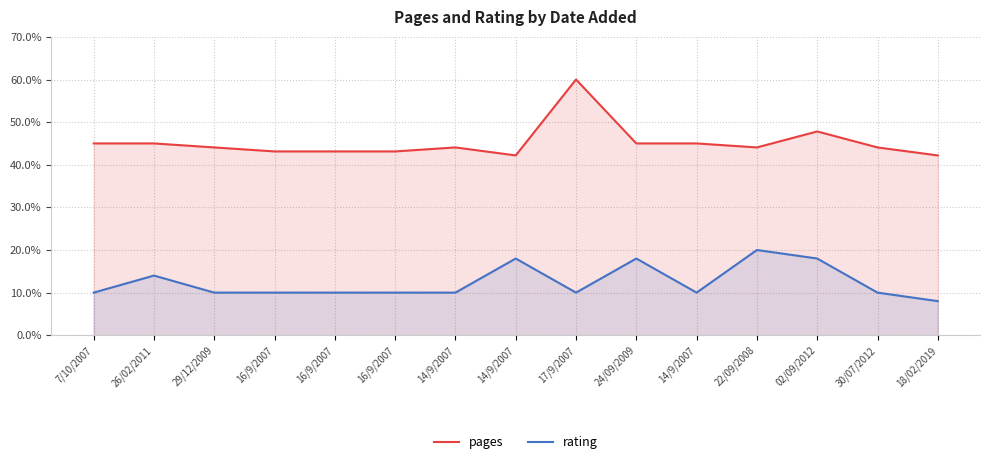

Which series has the largest range (max minus min)?

pages